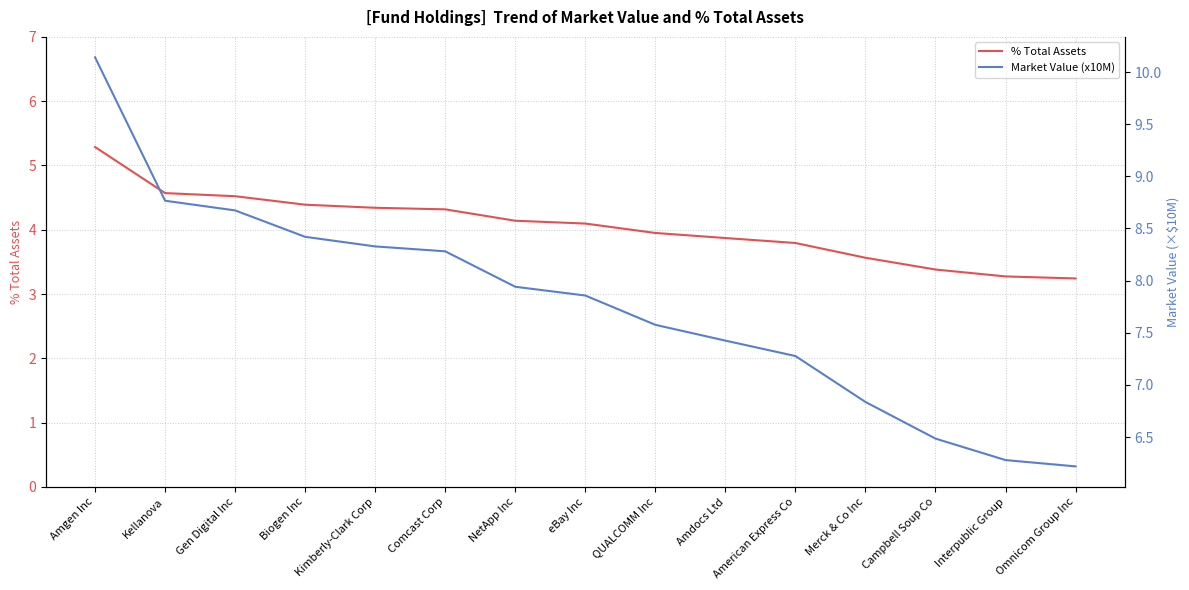

Where does the % Total Assets series first go above 4?

Amgen Inc